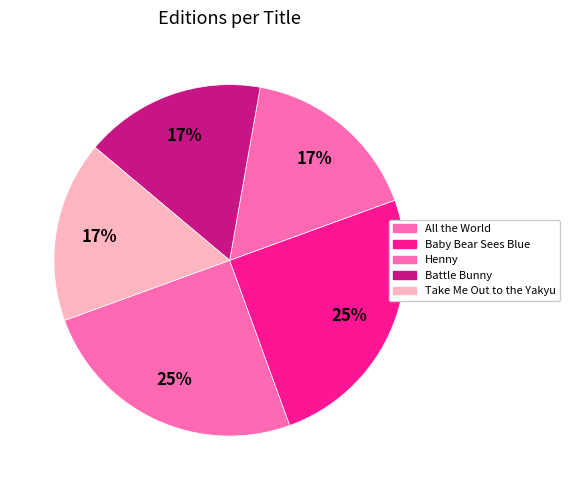

Count the number of slices in the pie.

5